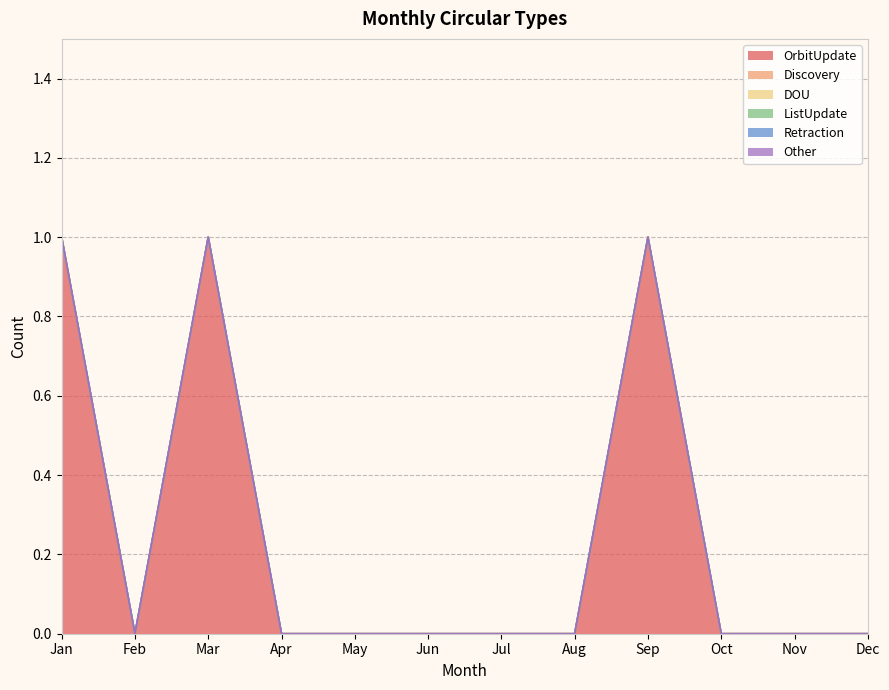

Does the chart have visible grid lines?

Yes